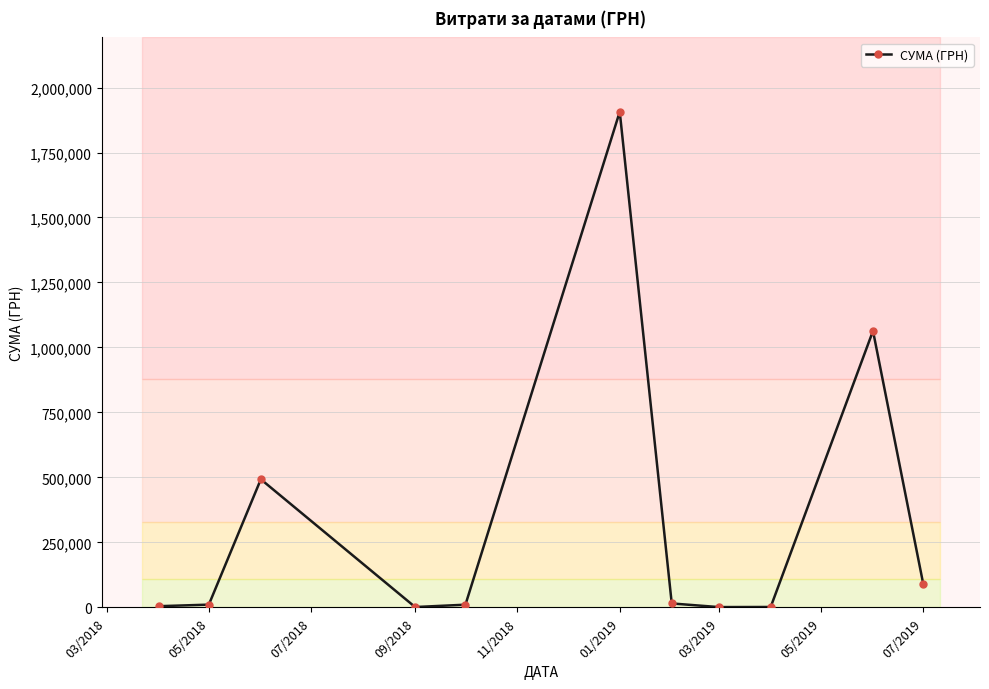

What is the value of the 3rd point from the left?

492771.6